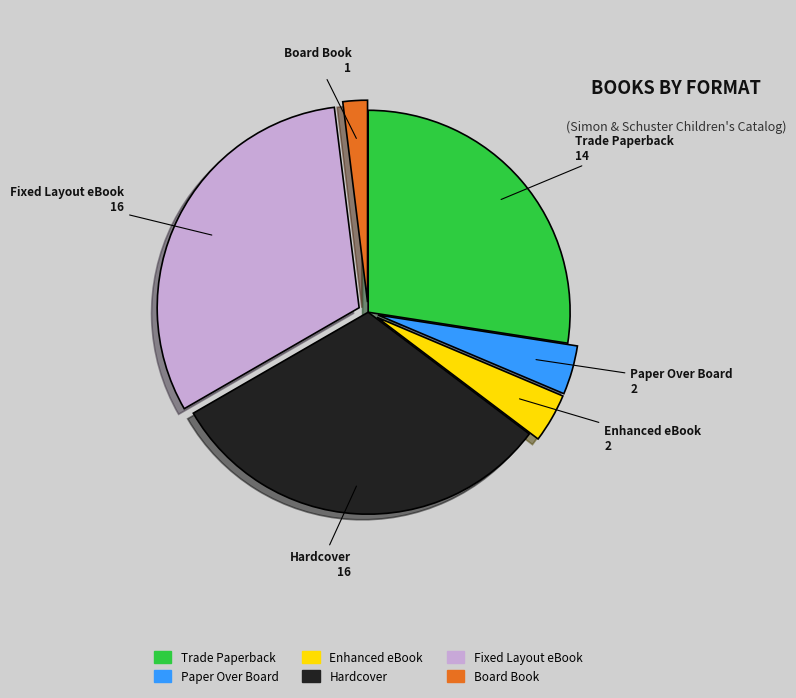

Is there any slice that represents more than half of the pie?

No